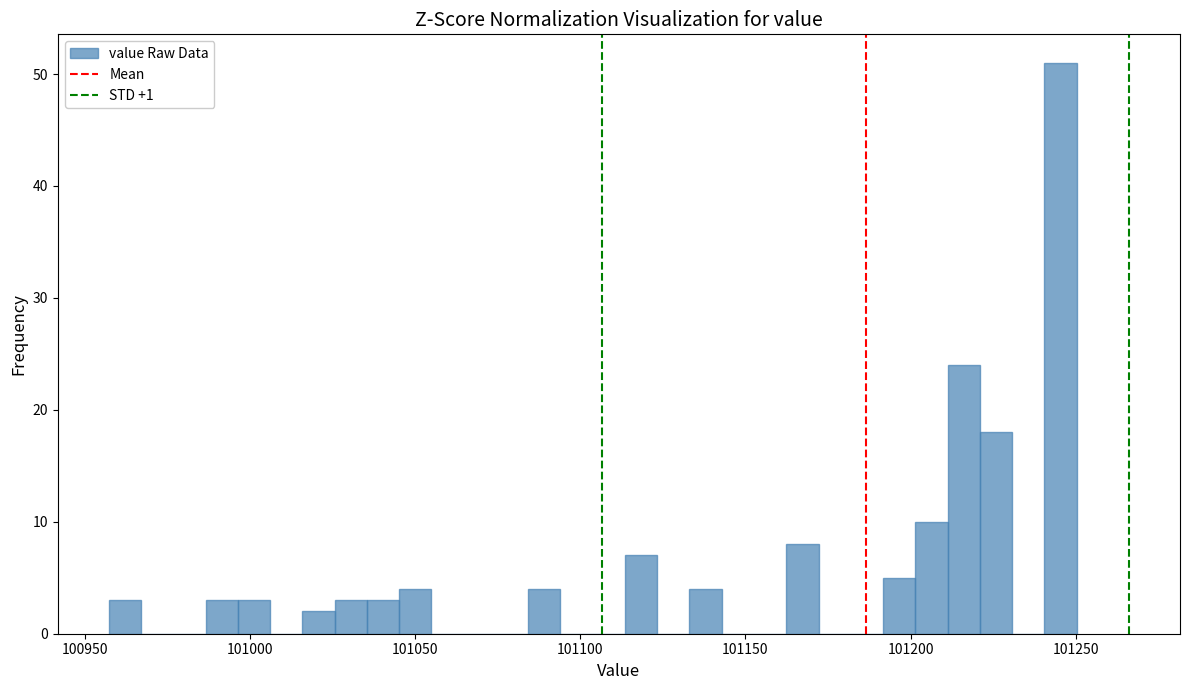

Around what value on the x-axis is the tallest bar? Give the approximate position of its centre, as read against the axis.

101245